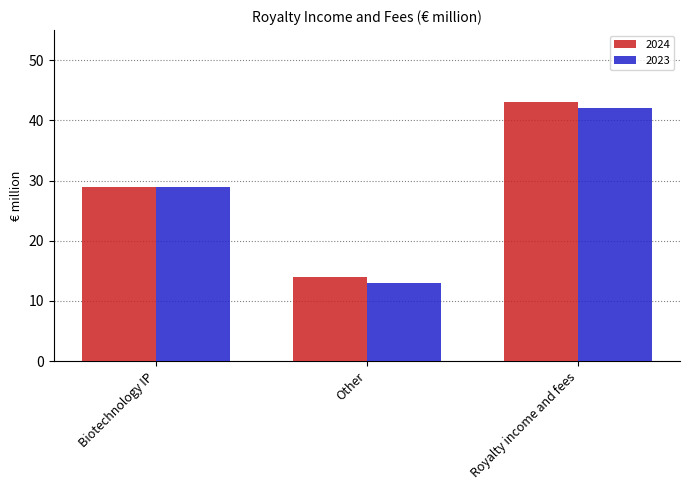

The 2024 series shows 29 at Biotechnology IP. True or false?

True